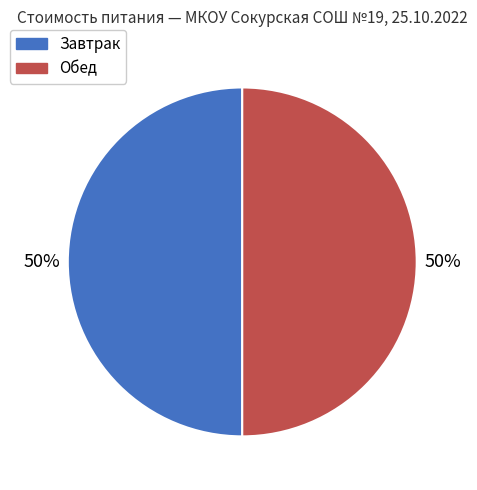

To the nearest percent, what is the average slice percentage?

50%